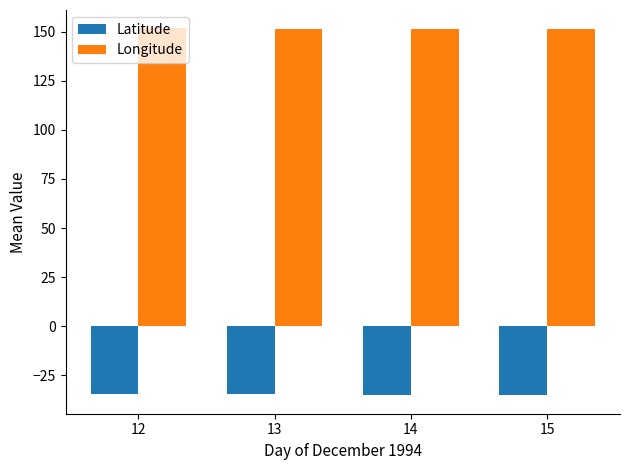

Which series has the largest total across all categories?

Longitude